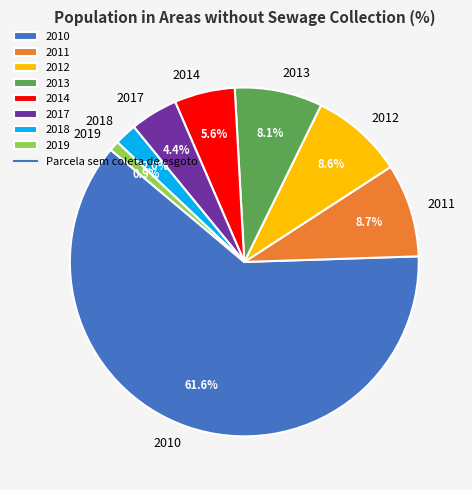

Combined, do 2013 and 2012 account for over 50%?

No